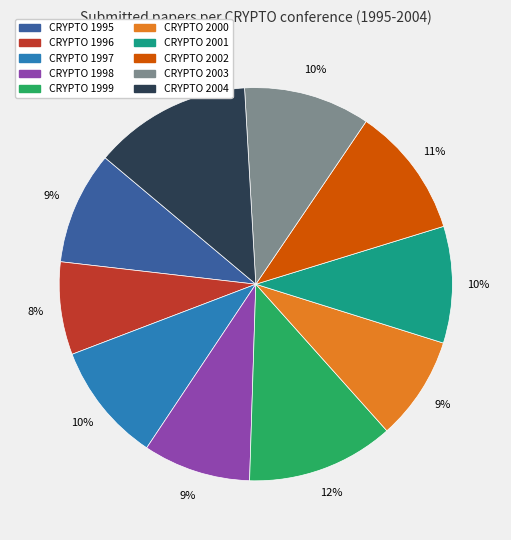

Between CRYPTO 1997 and CRYPTO 1998, which is larger?

CRYPTO 1997